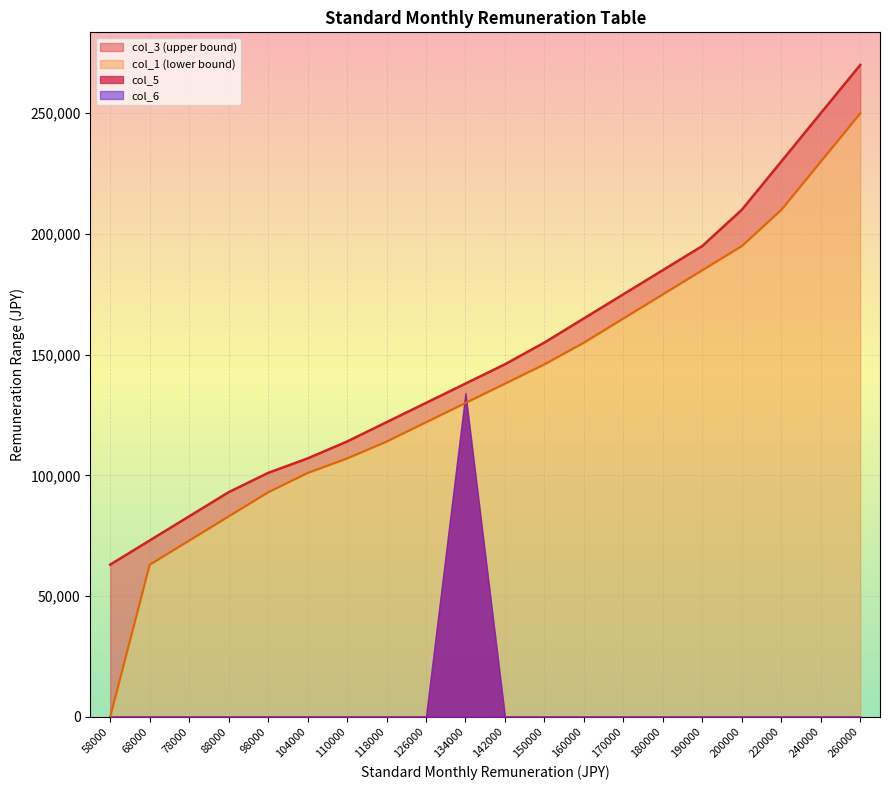

Which category has the lowest value across all series?

58000